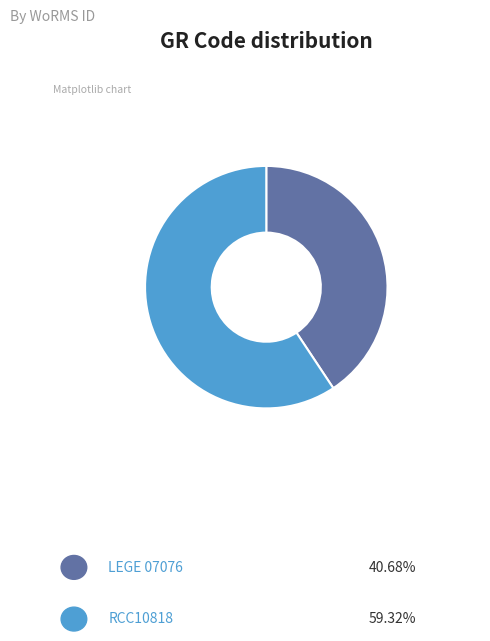

Is there a majority slice in this chart?

Yes